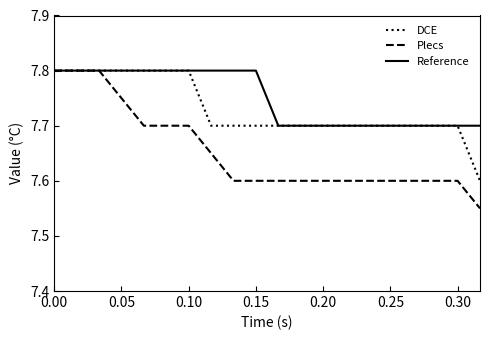

Which series has the largest total across all categories?

Reference